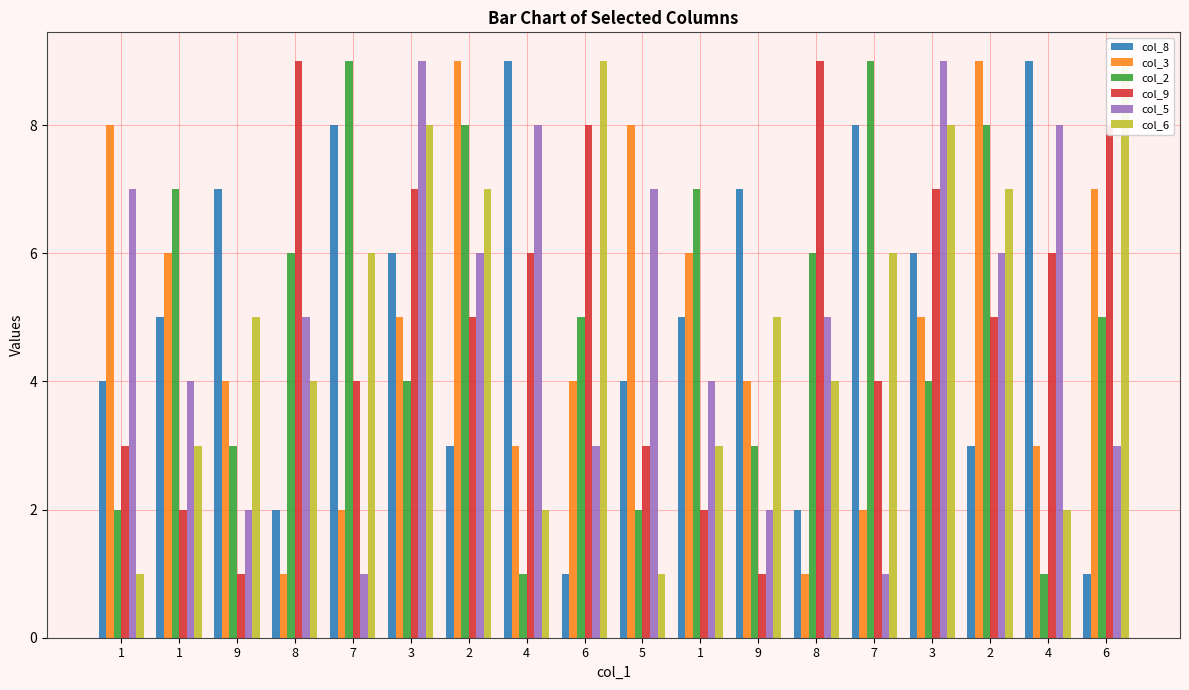

Which series has the largest total across all categories?

col_8